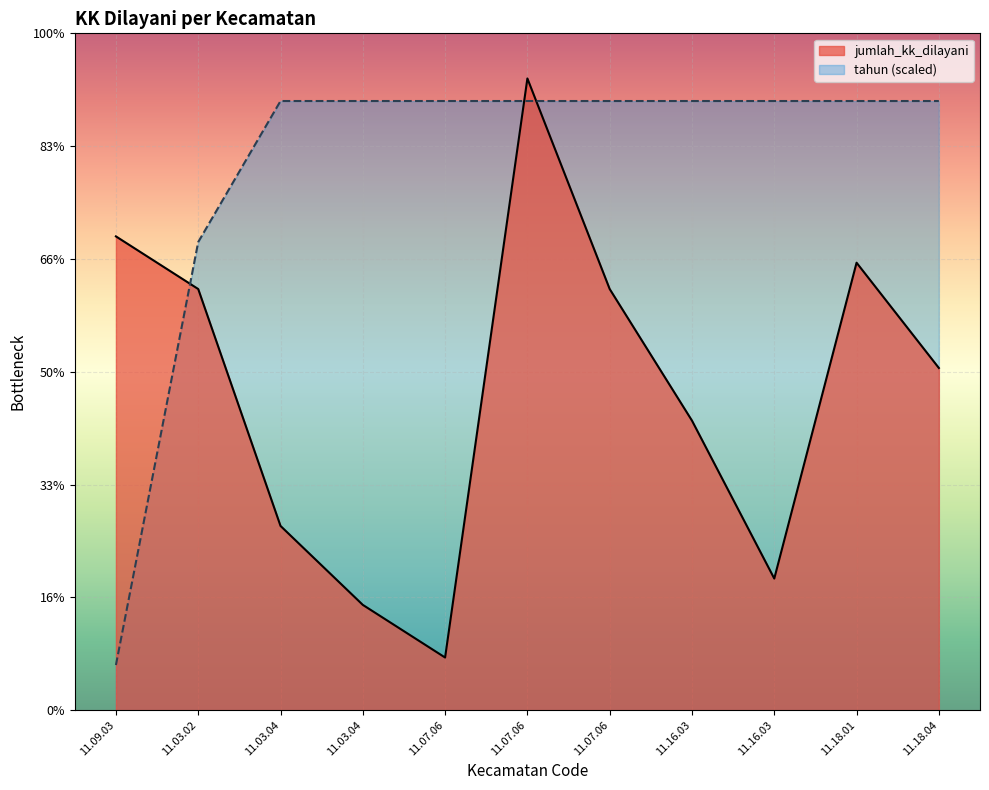

Which series has the largest total across all categories?

tahun (scaled)